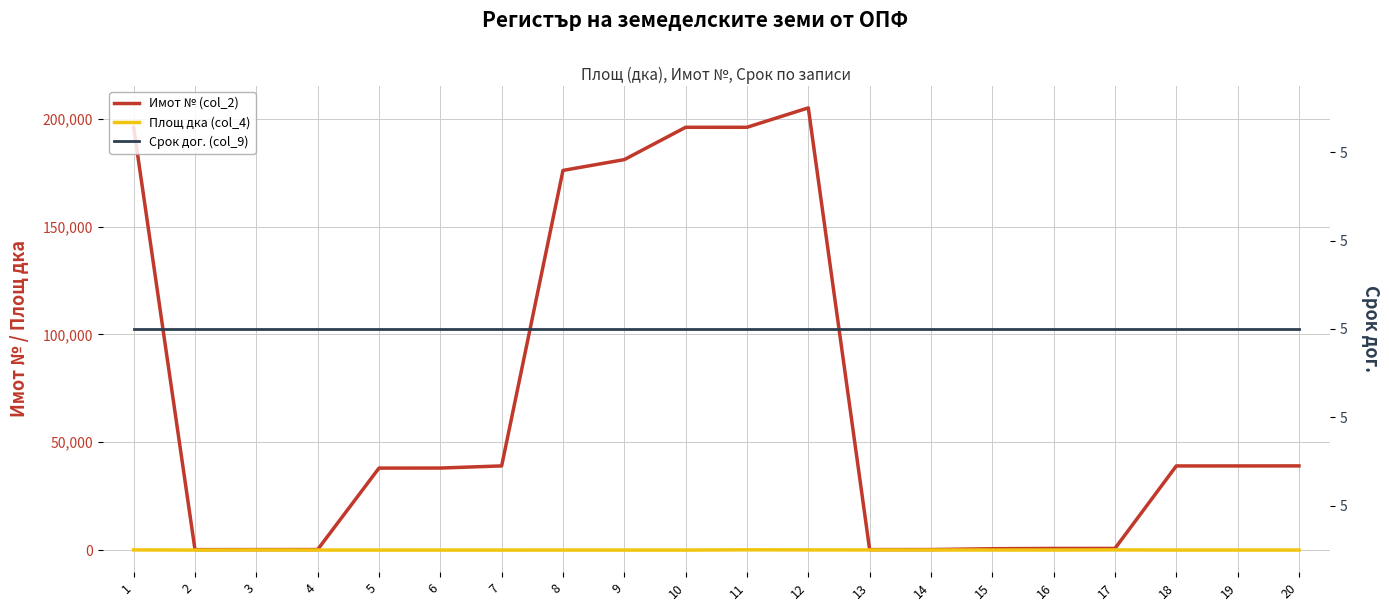

Reading right to left, what are all the values shown in this chart?

Имот № (col_2): 39027.0	39007.0	39001.0	761.0	760.0	626.0	241.0	214.0	205004.0	196012.0	196007.0	181027.0	176011.0	39021.0	38027.0	38008.0	239.0	227.0	205.0	196007.0
Площ дка (col_4): 3.3	25.0	6.0	80.0	20.0	20.0	46.0	54.0	79.0	122.5	0.7	1.5	18.0	1.0	3.5	0.3	8.6	51.8	6.7	80.6
Срок дог. (col_9): 5.0	5.0	5.0	5.0	5.0	5.0	5.0	5.0	5.0	5.0	5.0	5.0	5.0	5.0	5.0	5.0	5.0	5.0	5.0	5.0